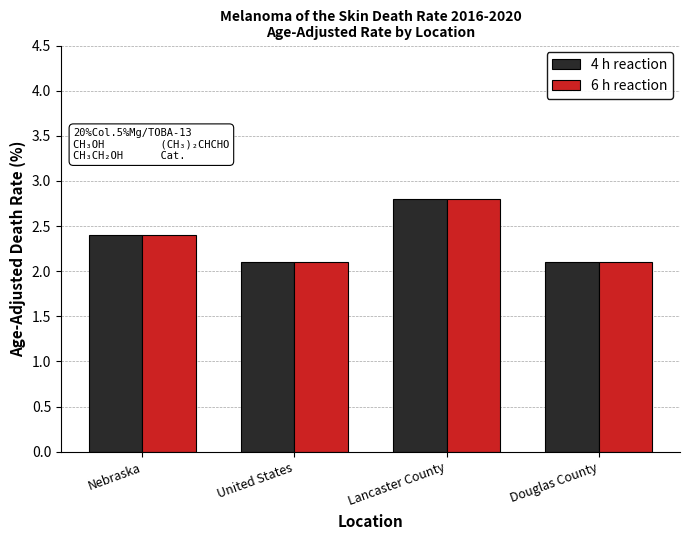

What position from the left is United States?

2